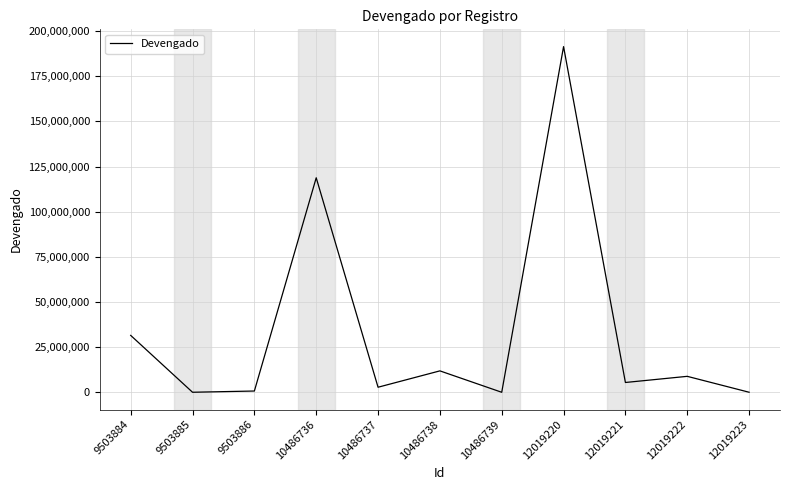

At which label is the value closest to 95721174?

10486736